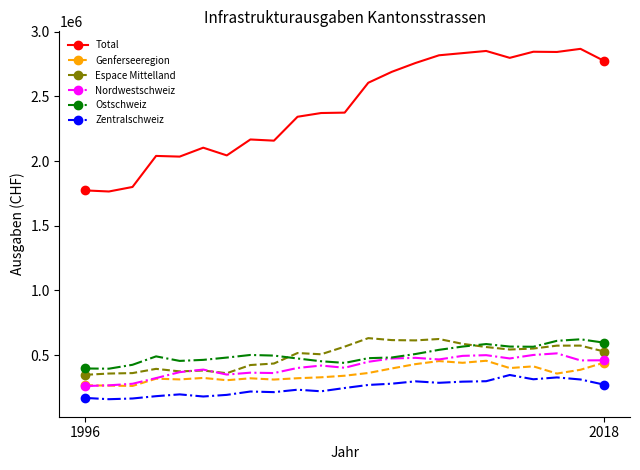

True or false: Total and Nordwestschweiz intersect in this chart.

False